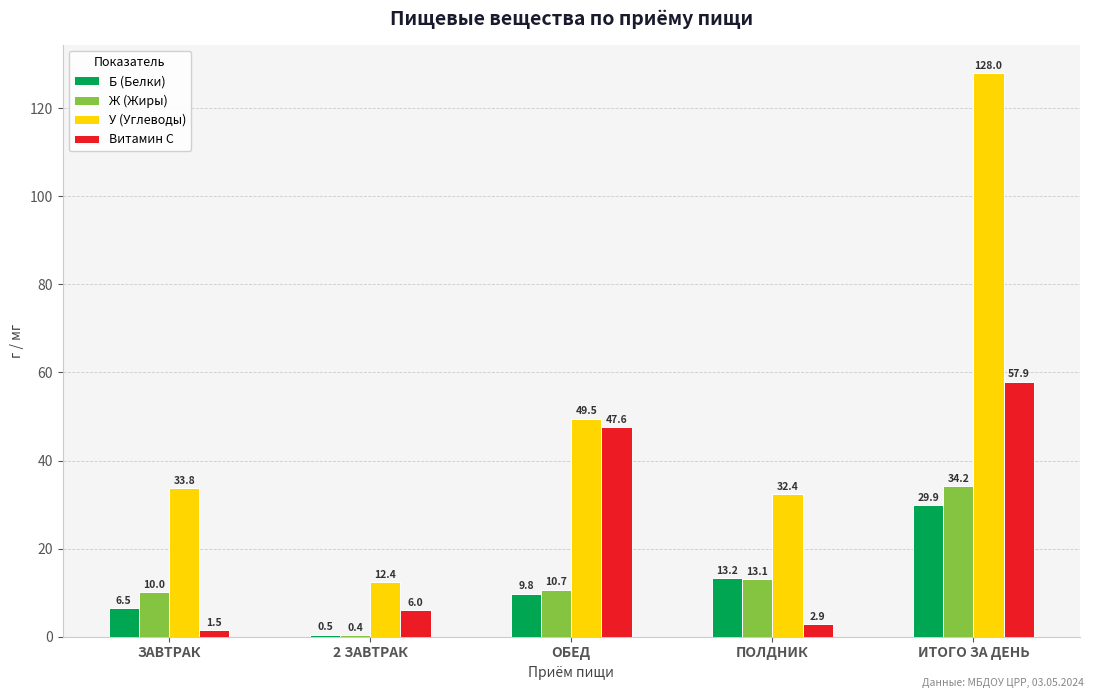

What value does the Витамин С series have at 2 ЗАВТРАК?

6.0